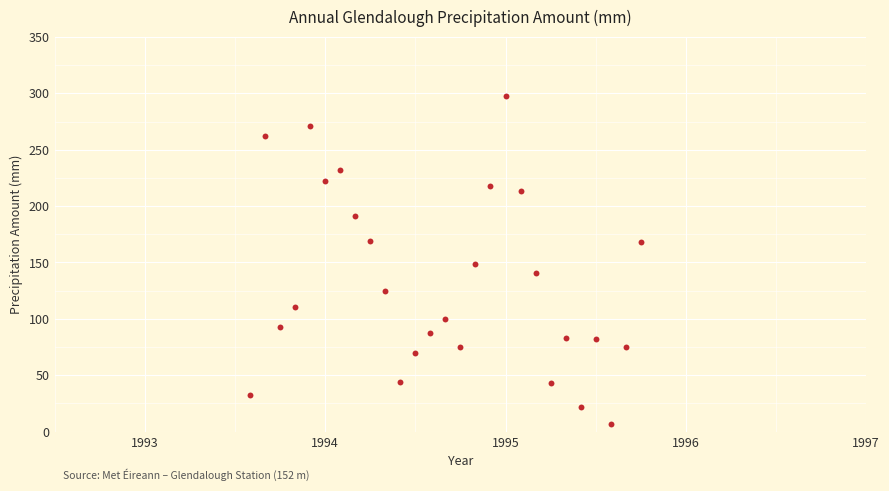

What is the range of X values (max minus min)?

2.2